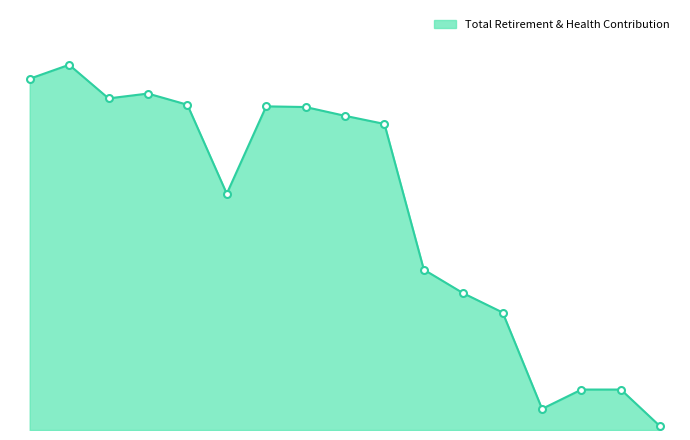

Is this an area chart (filled region under the line)?

Yes